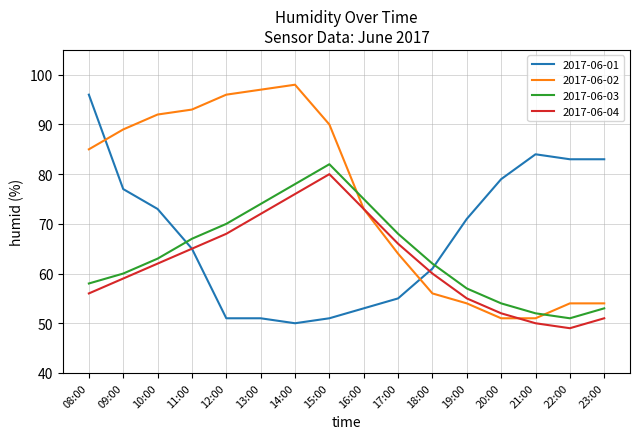

Count the number of data series in this chart.

4